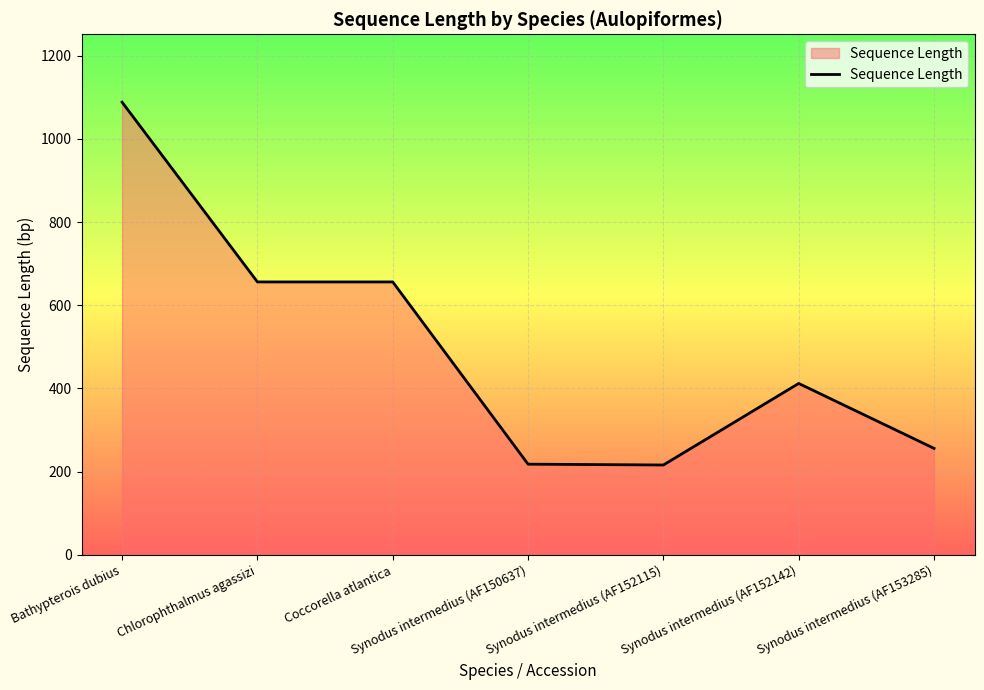

True or false: the data has more than 2 interior local peaks.

False